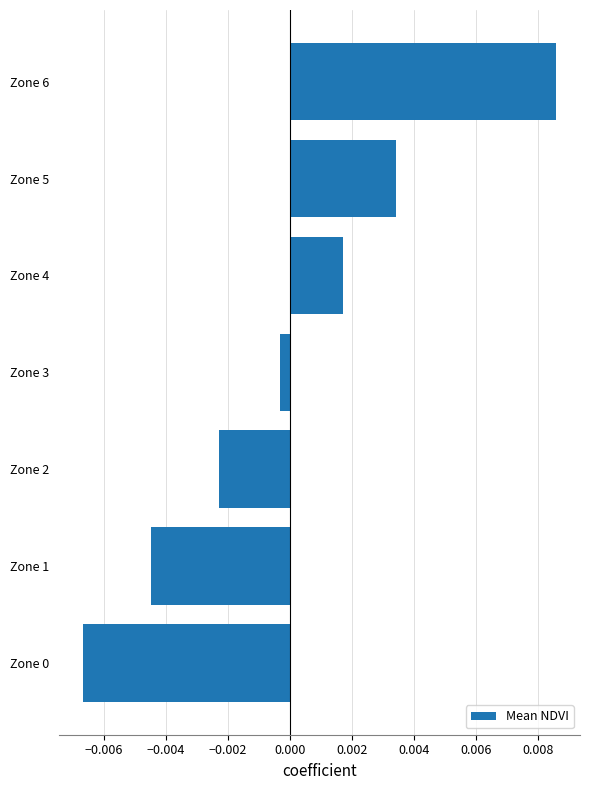

Between Zone 1 and Zone 0, which is larger?

Zone 1